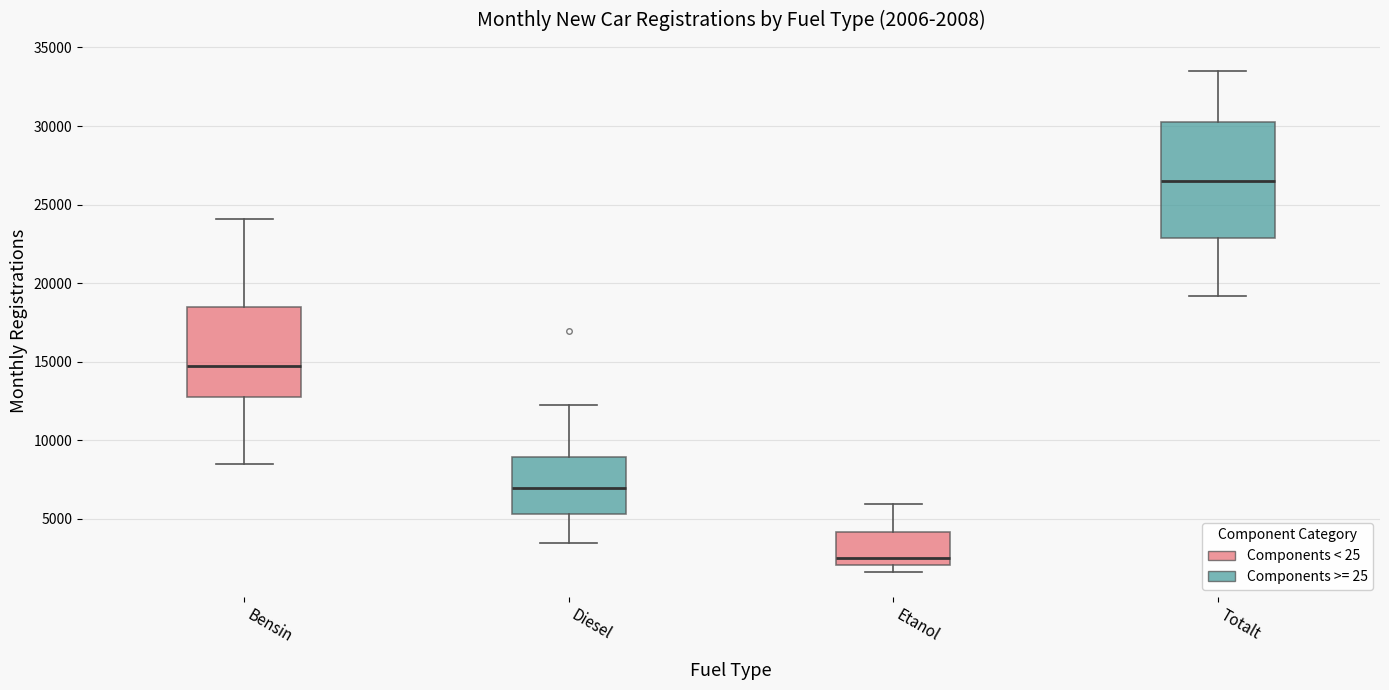

Which box's median line is the highest?

Totalt